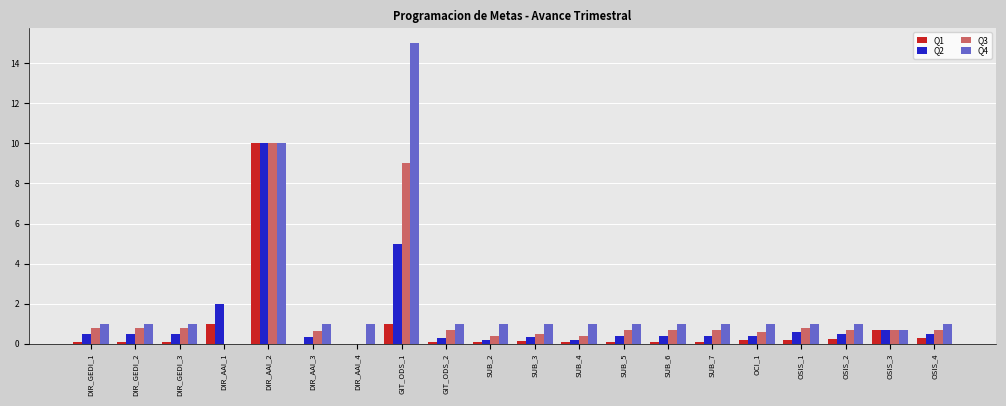

Are the bars horizontal?

No